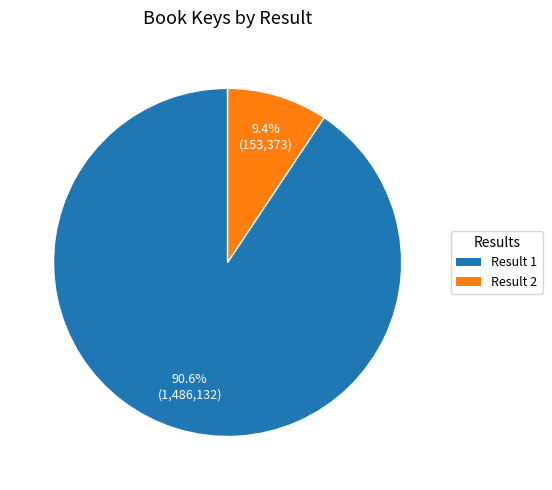

Which has a higher value, Result 2 or Result 1?

Result 1